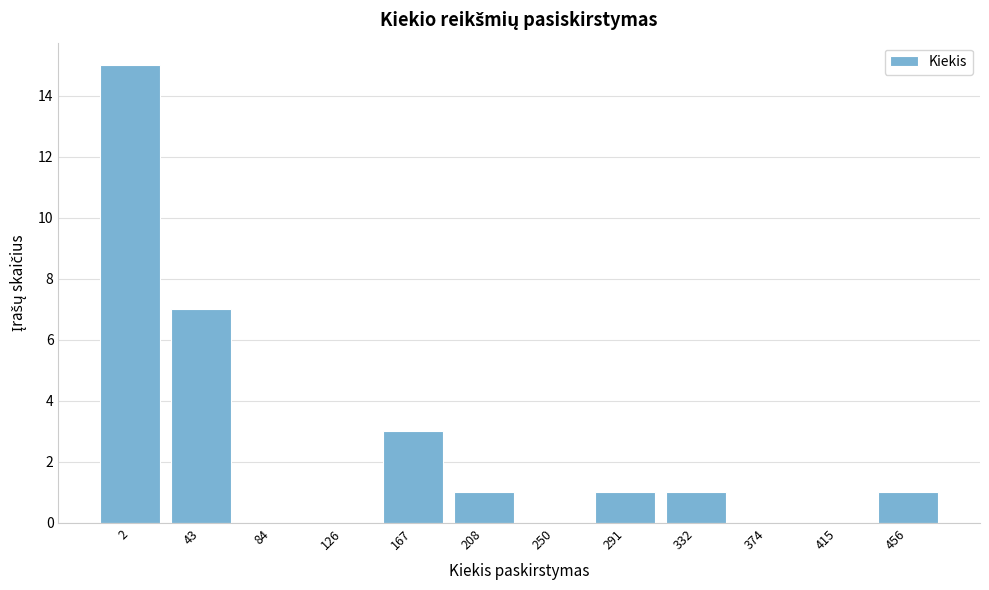

Reading left to right, extract all data points from this chart.

2=15	43=7	84=0	126=0	167=3	208=1	250=0	291=1	332=1	374=0	415=0	456=1